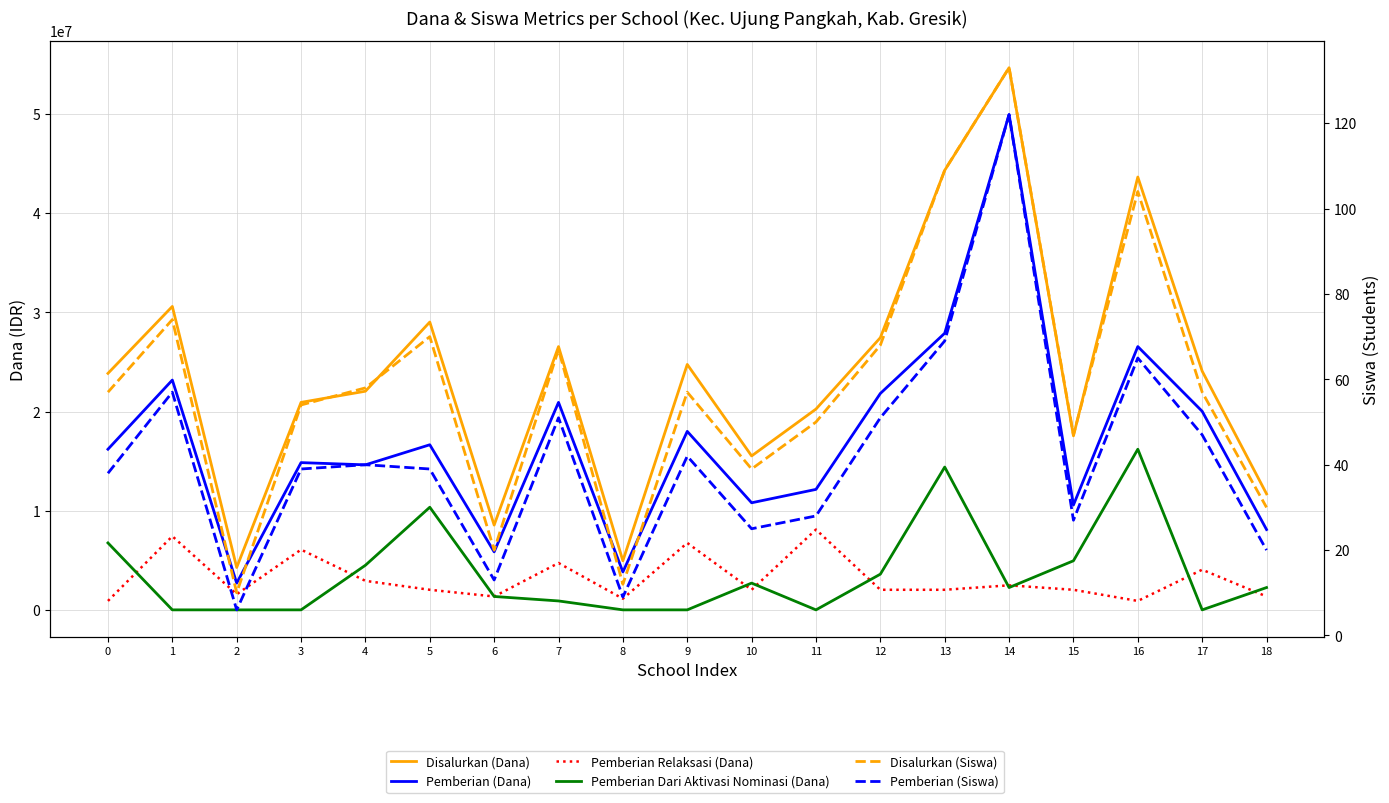

Is the value of Pemberian Dari Aktivasi Nominasi (Dana) at 16 greater than the value of Disalurkan (Dana) at 13?

No